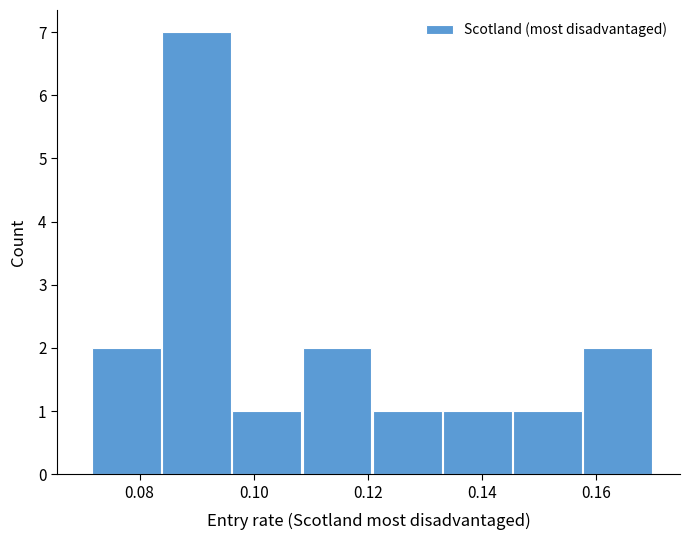

Over which range of the x-axis is the bar tallest?

0.084 to 0.096